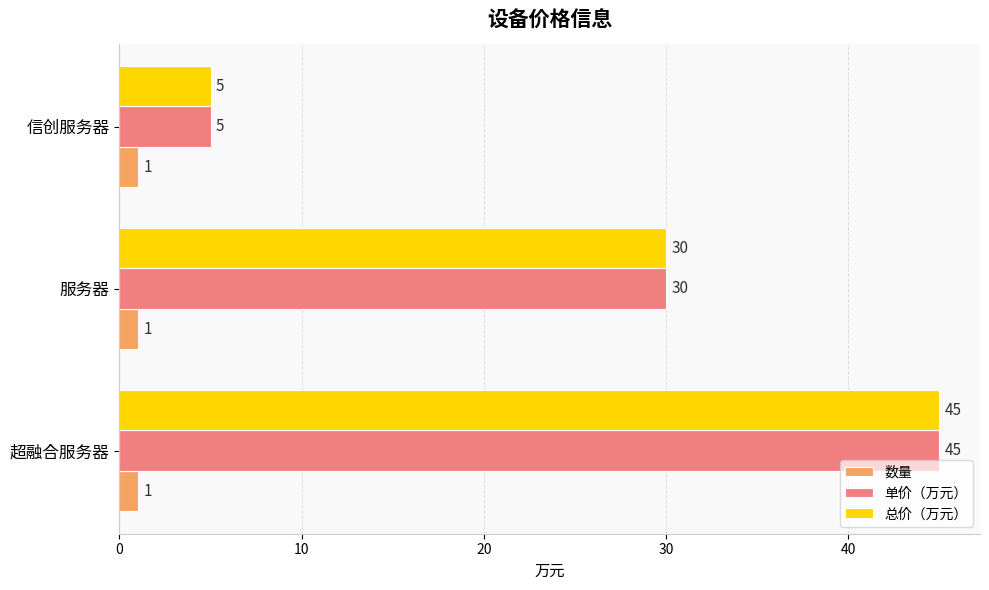

What are all the series names shown in the legend?

数量, 单价（万元）, 总价（万元）